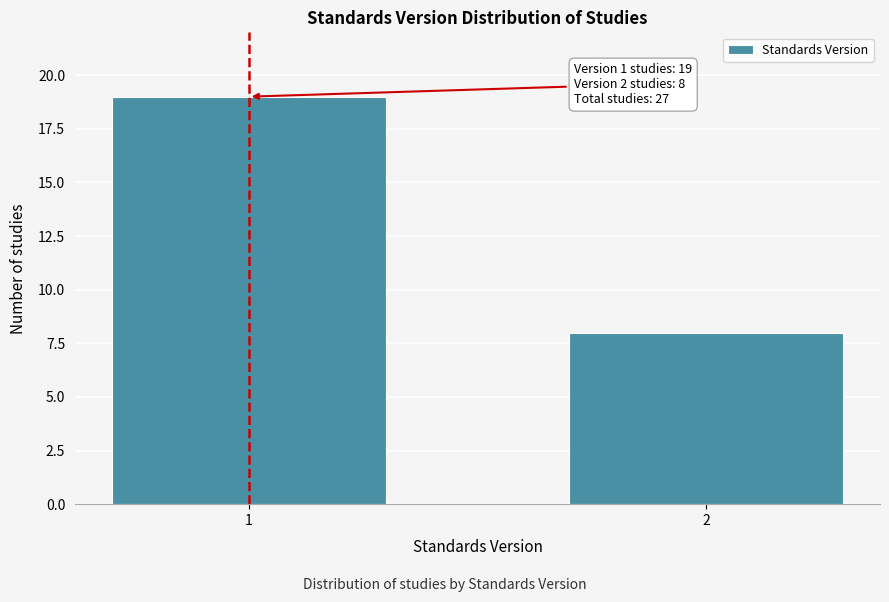

Reading left to right, list all the values displayed in this chart.

1=19	2=8